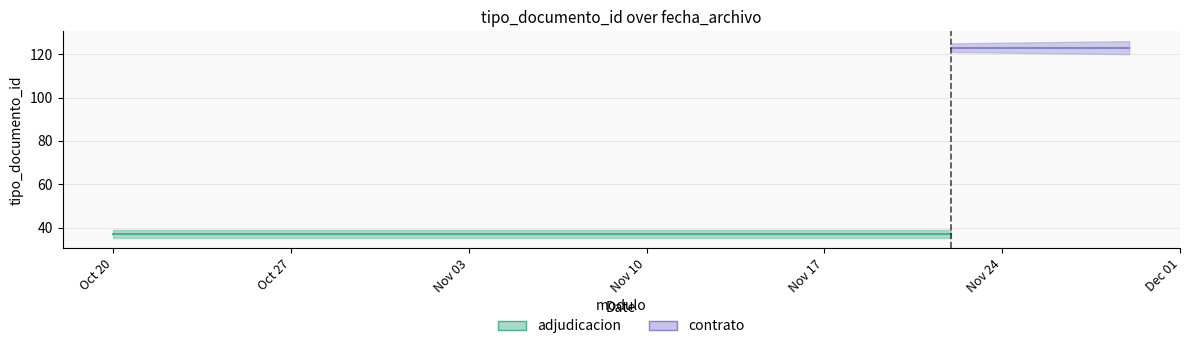

True or false: contrato and adjudicacion cross at least once.

False